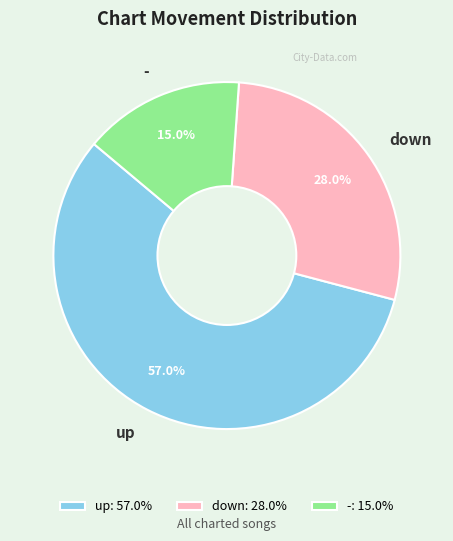

How many segments does this pie chart have?

3